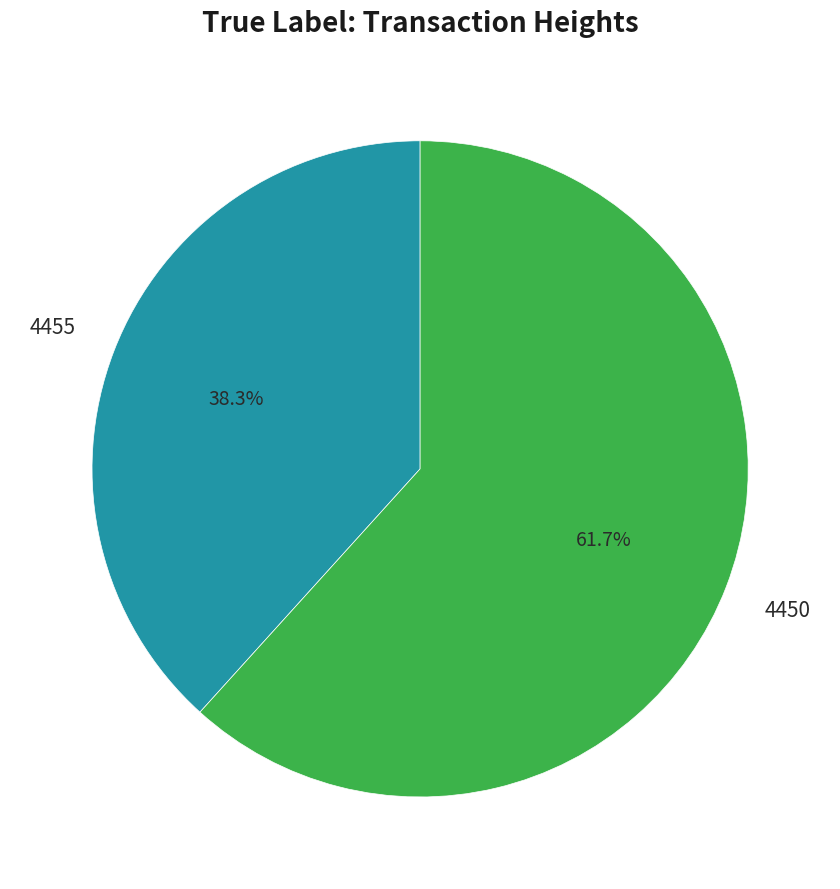

Is there any slice that represents more than half of the pie?

Yes